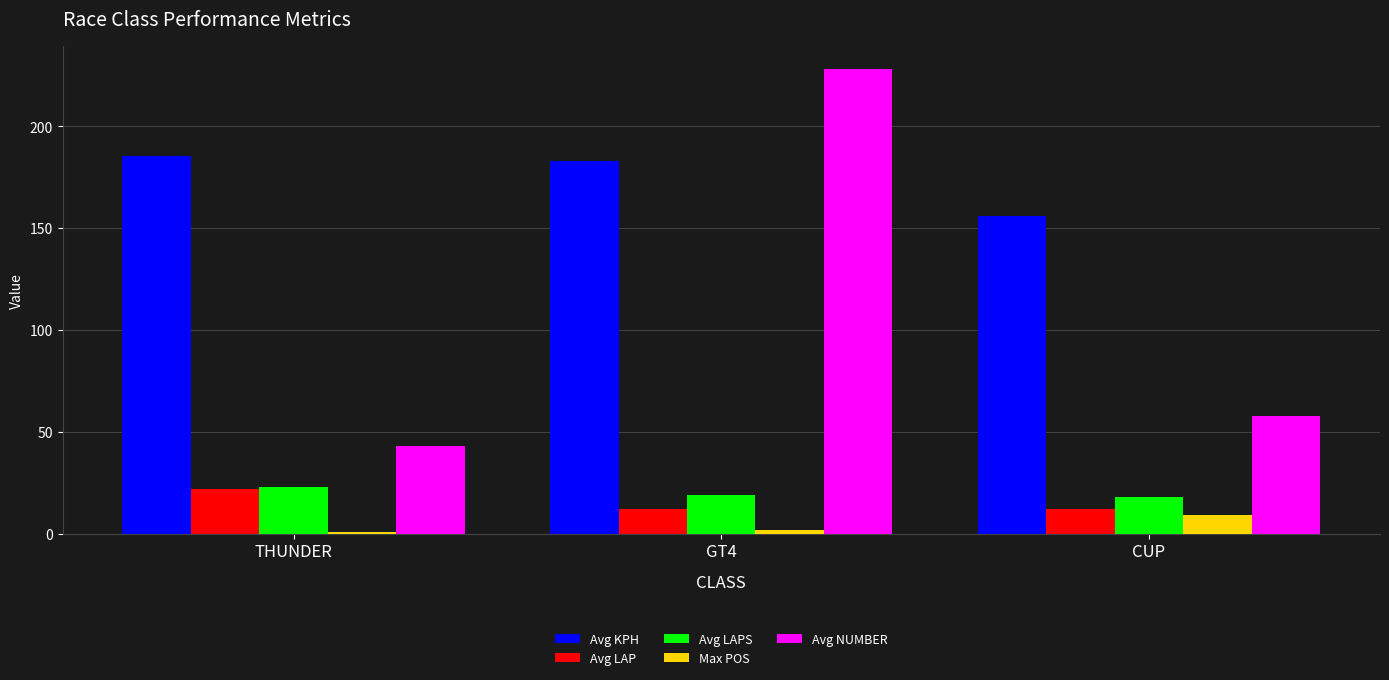

Between THUNDER and GT4, which series saw the biggest shift?

Avg NUMBER